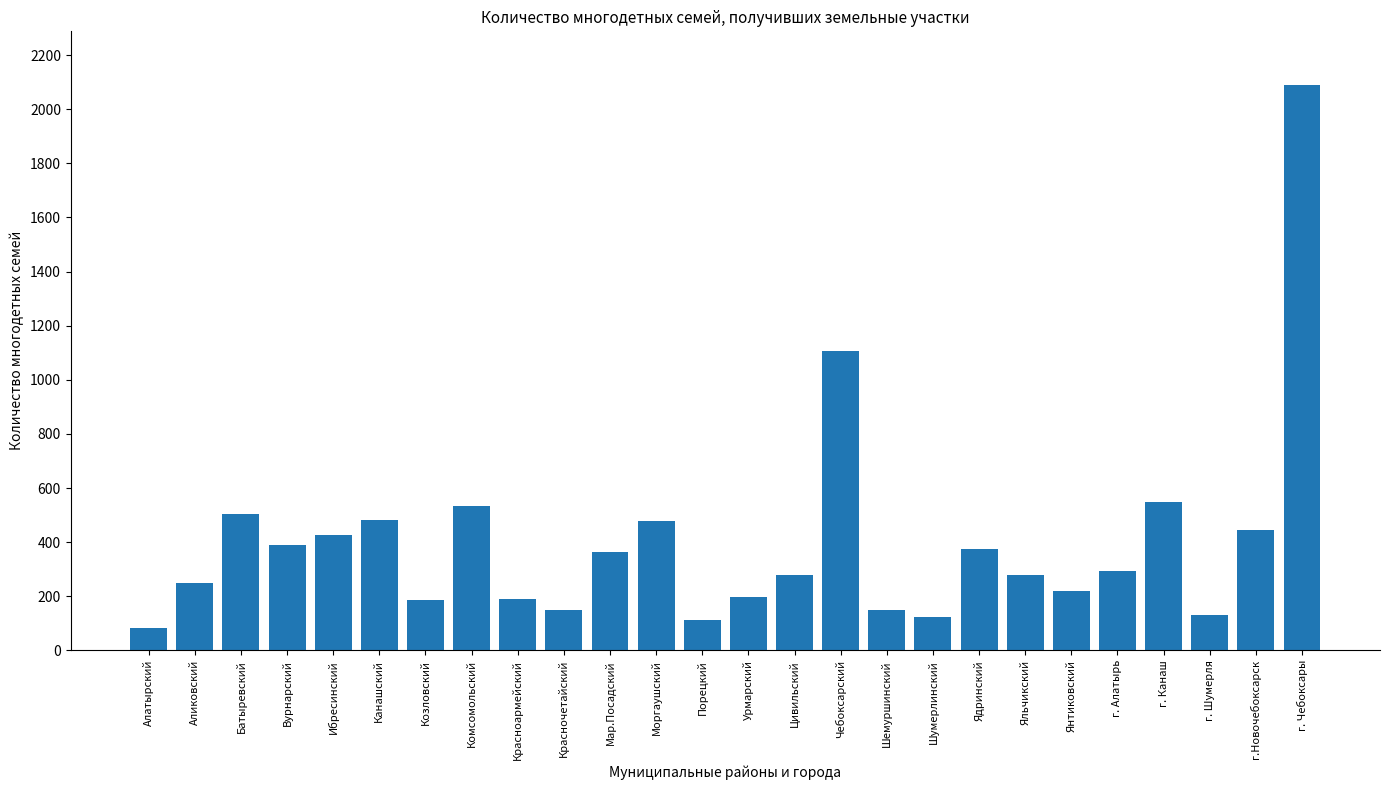

What is the value of the 15th bar from the left?

277